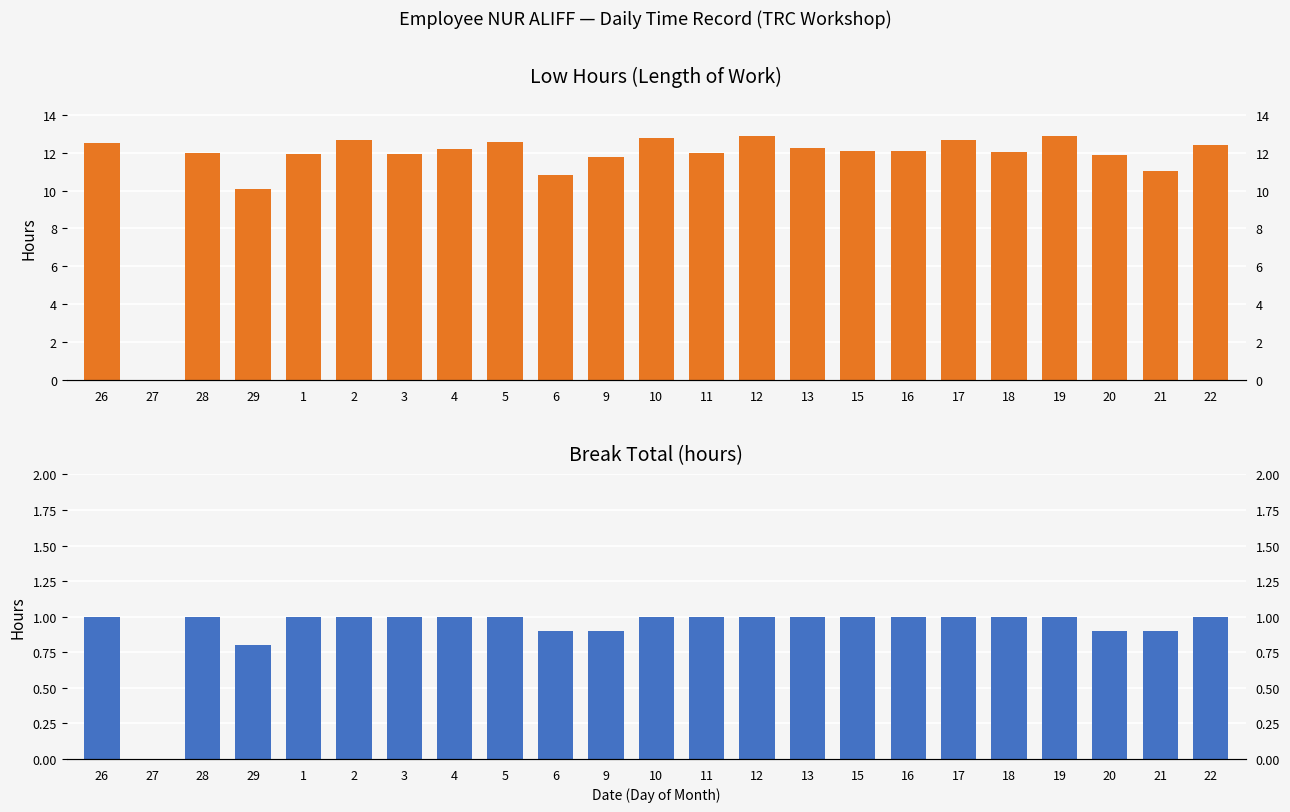

What is the maximum value shown in the chart?

12.9